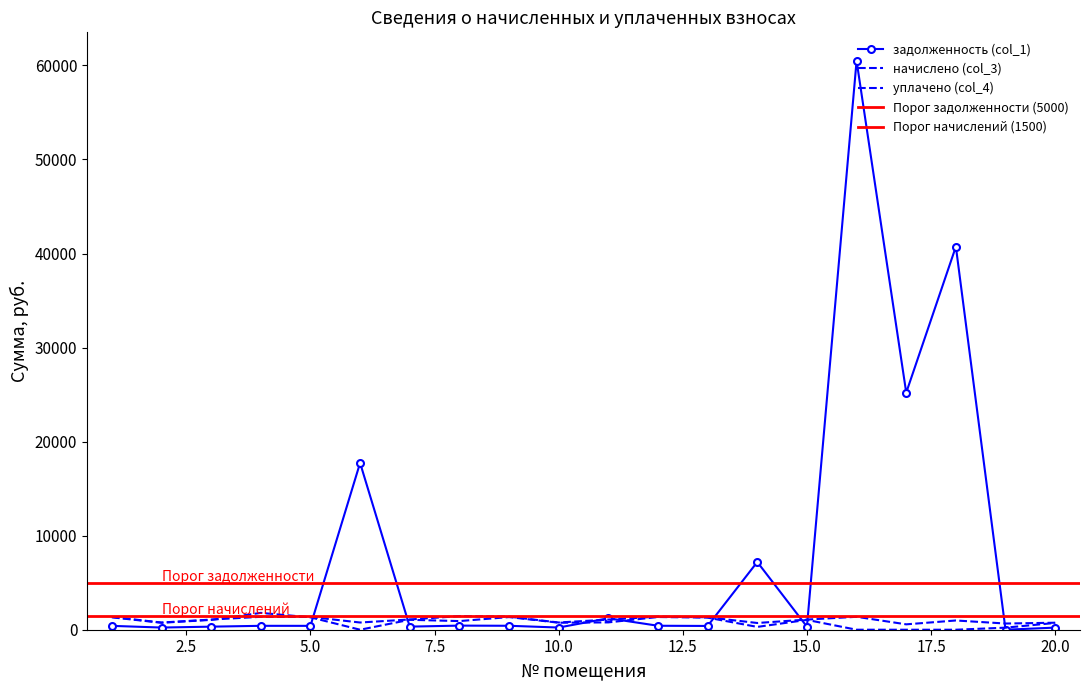

At which label does задолженность (col_1) reach its peak?

16